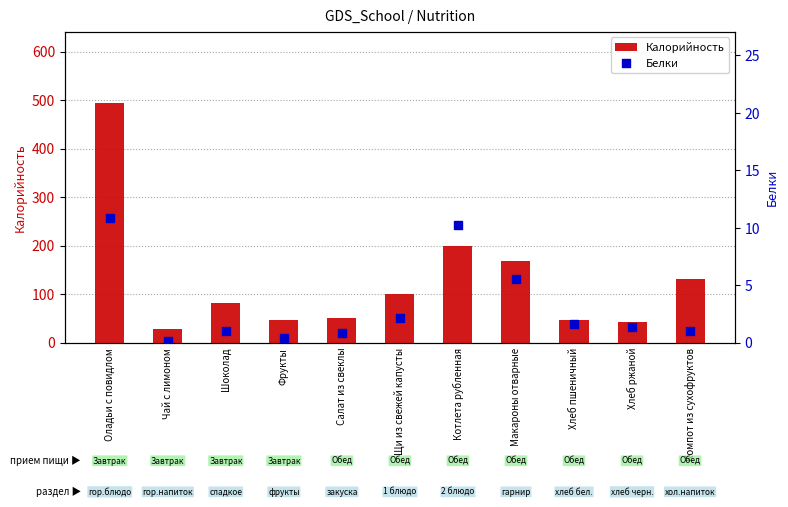

Which series has the widest spread of Y values?

Калорийность